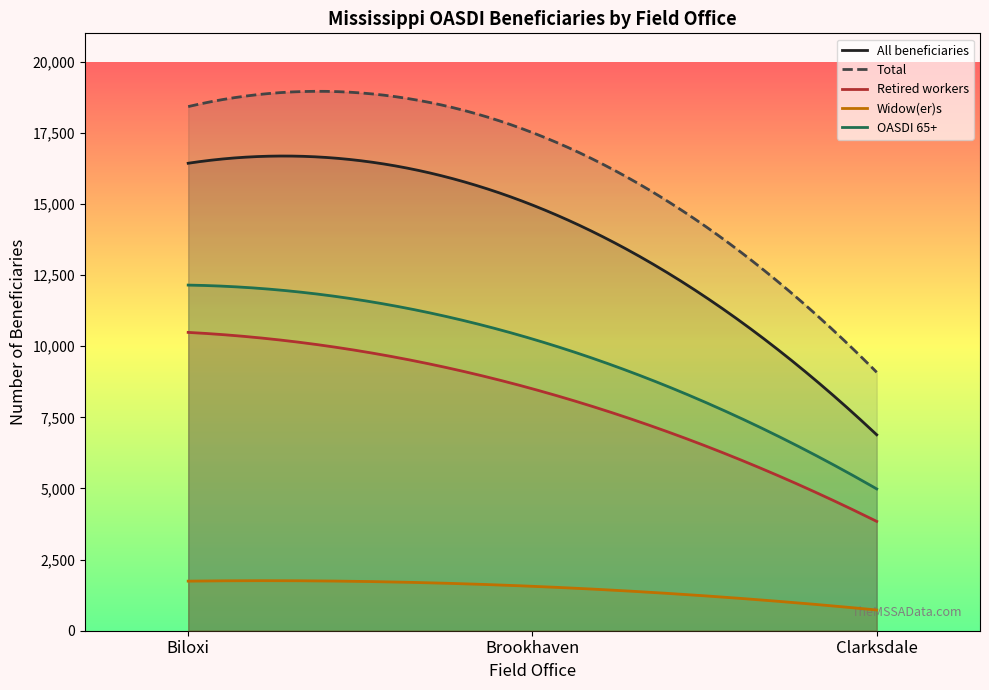

What is the highest value of the Retired workers series?

10487.0